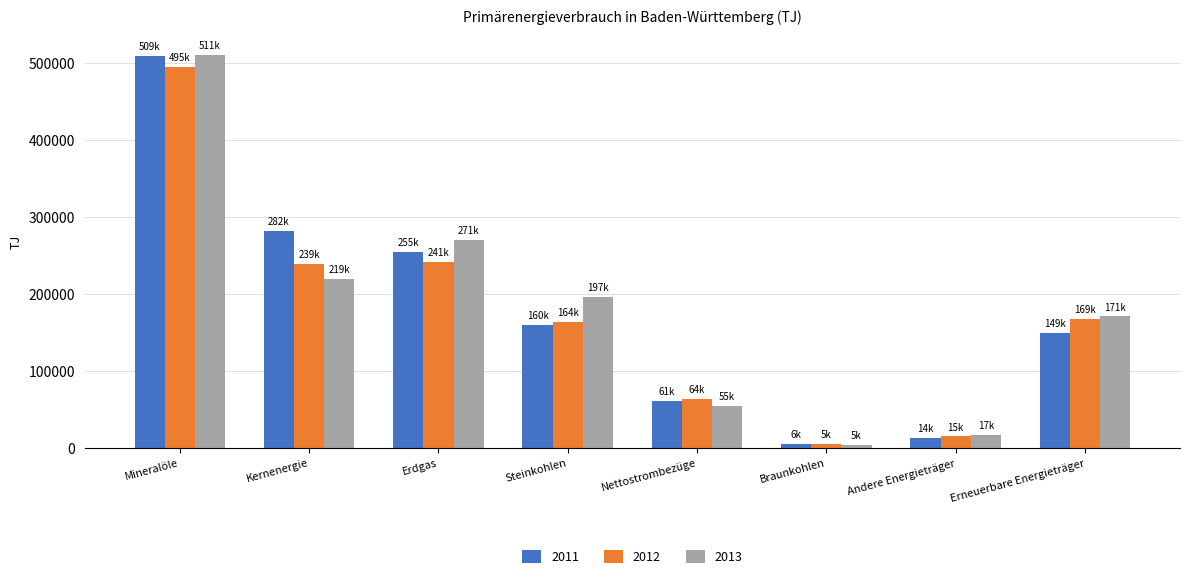

List the labels in order of 2013 value, smallest first.

Braunkohlen, Andere Energieträger, Nettostrombezüge, Erneuerbare Energieträger, Steinkohlen, Kernenergie, Erdgas, Mineralöle